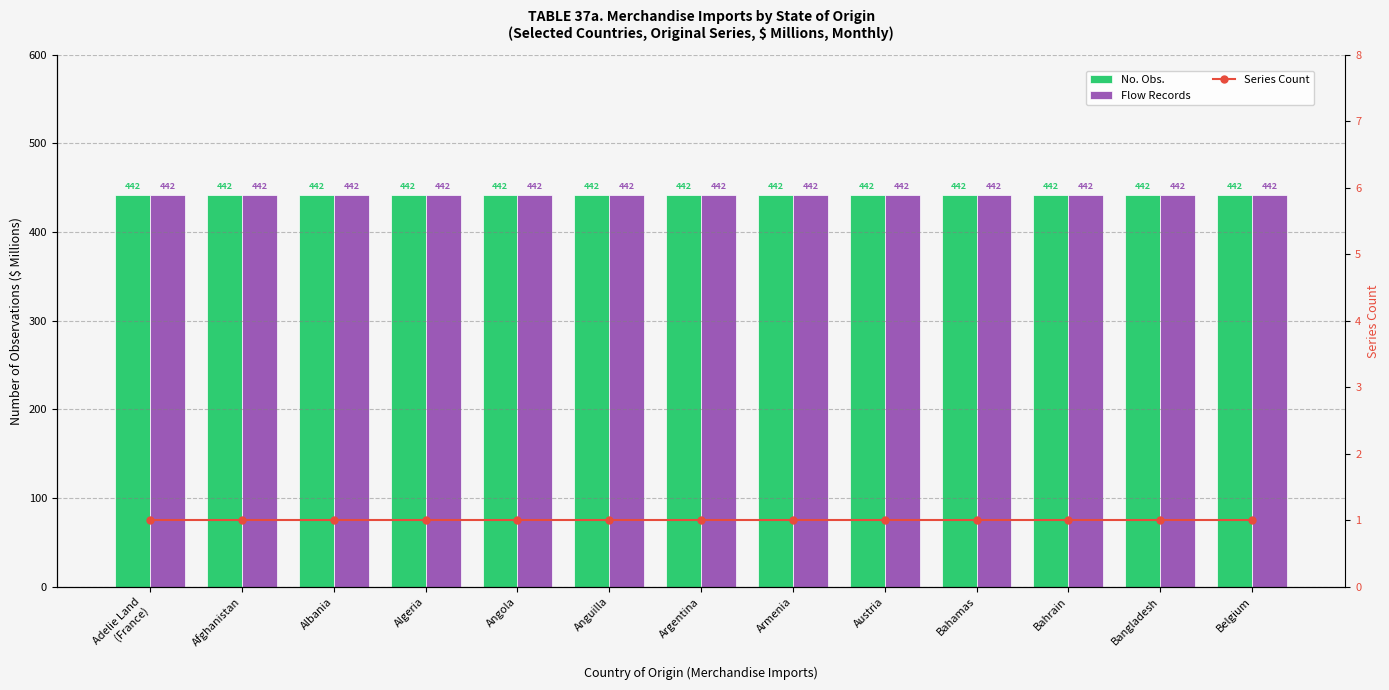

What position from the right is Algeria?

10